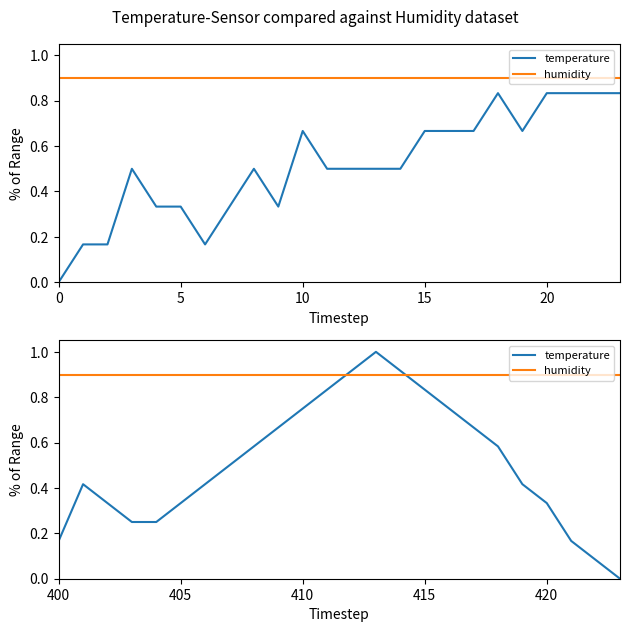

Rank the series by their average value, from lowest to highest.

temperature, humidity